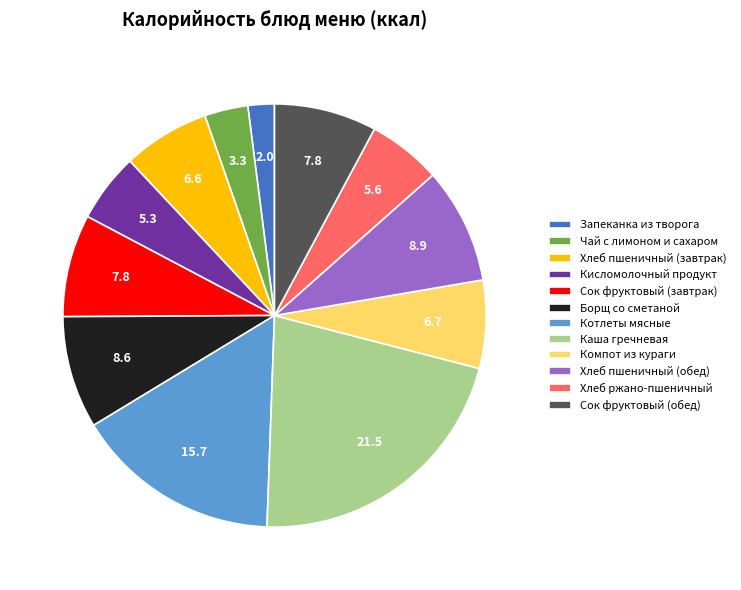

True or false: Чай с лимоном и сахаром accounts for 3% of the total.

True